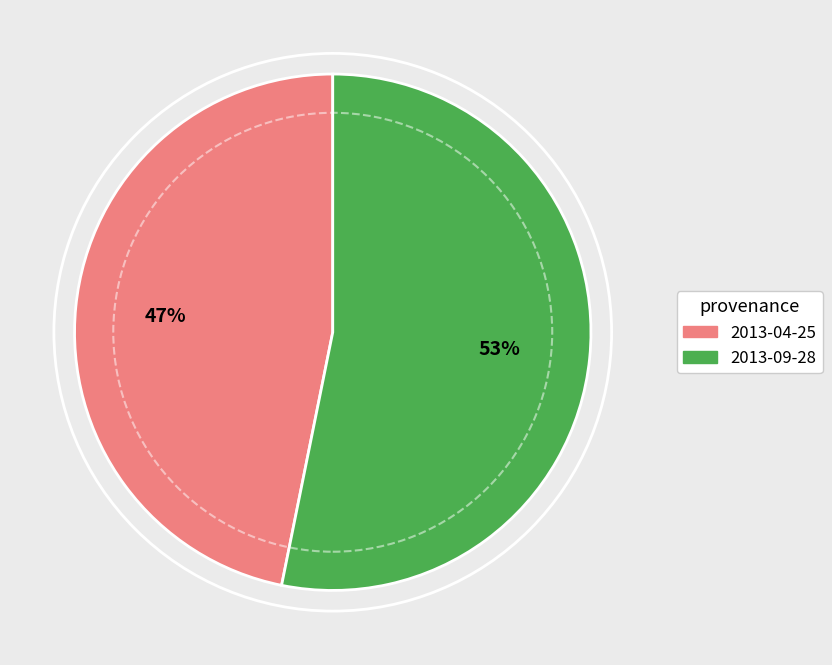

Does 2013-09-28 account for over 50% of the chart?

Yes